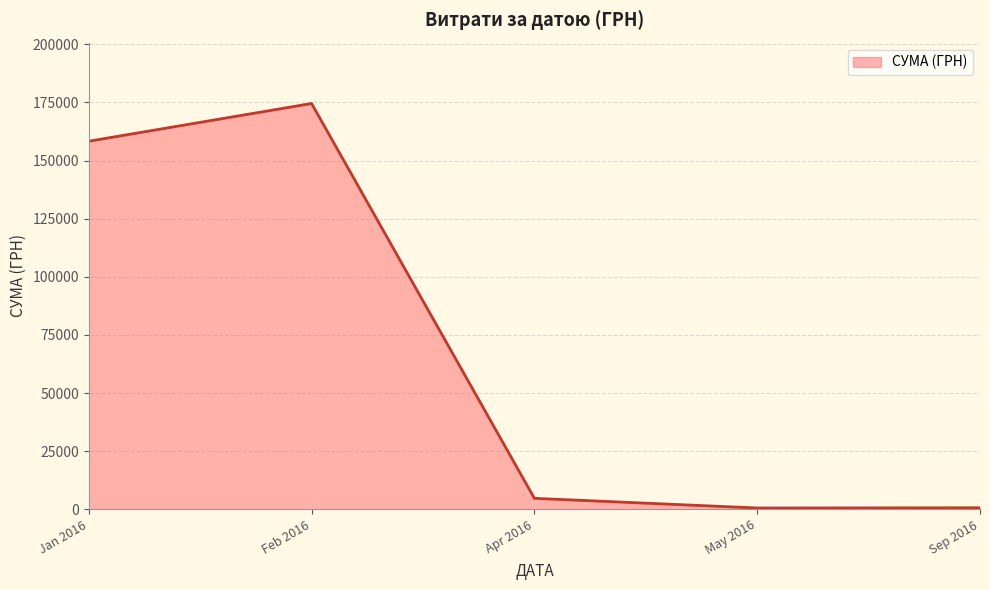

What is the ratio of the value at Feb 2016 to the value at Jan 2016?

1.1